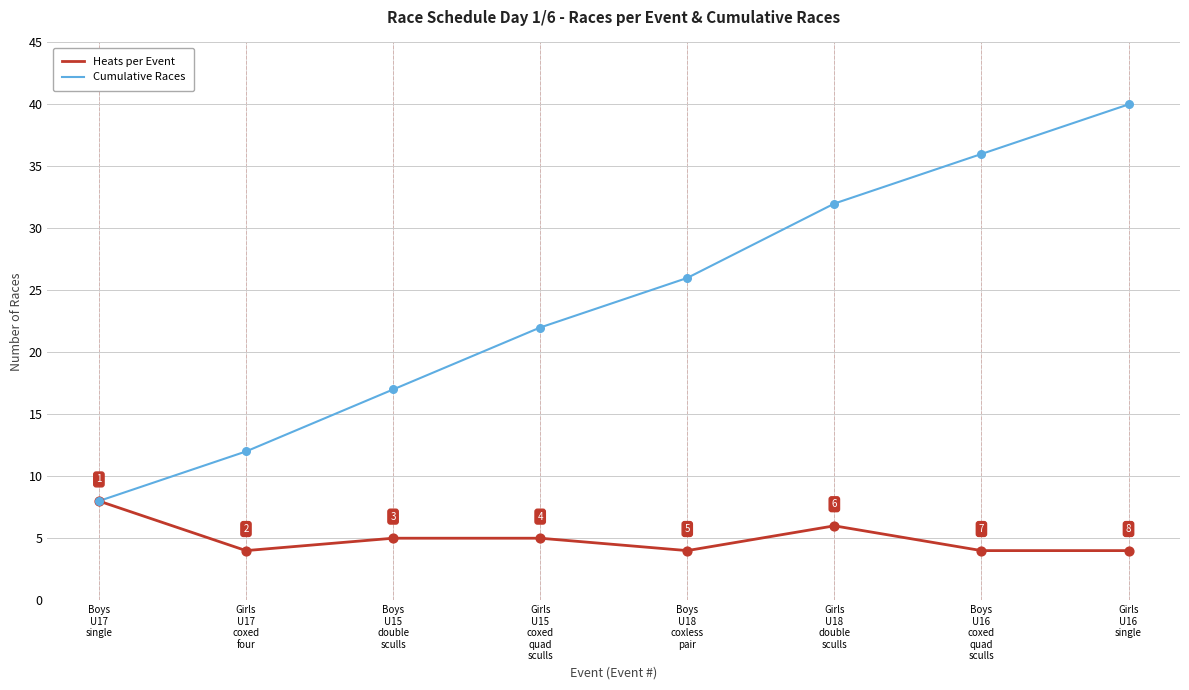

At how many categories does at least one series exceed 7?

8